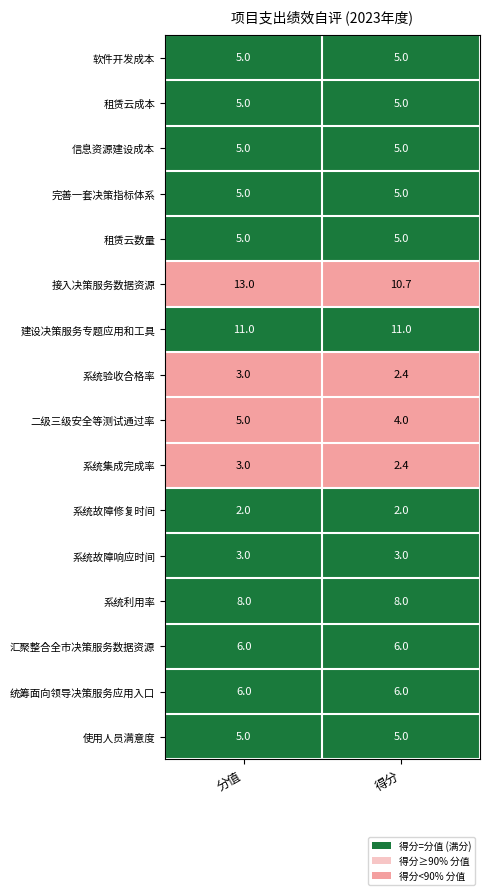

At which category does the chart reach its peak across all series?

分值